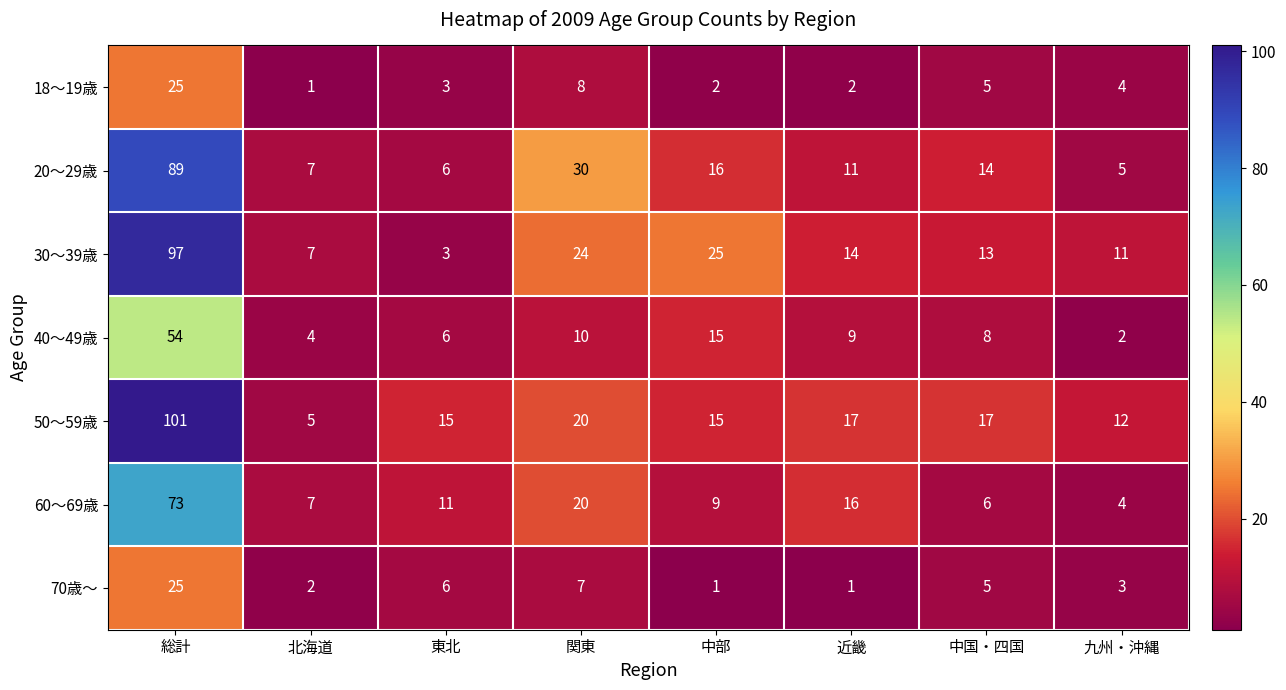

The 60～69歳 series shows 11 at 東北. True or false?

True